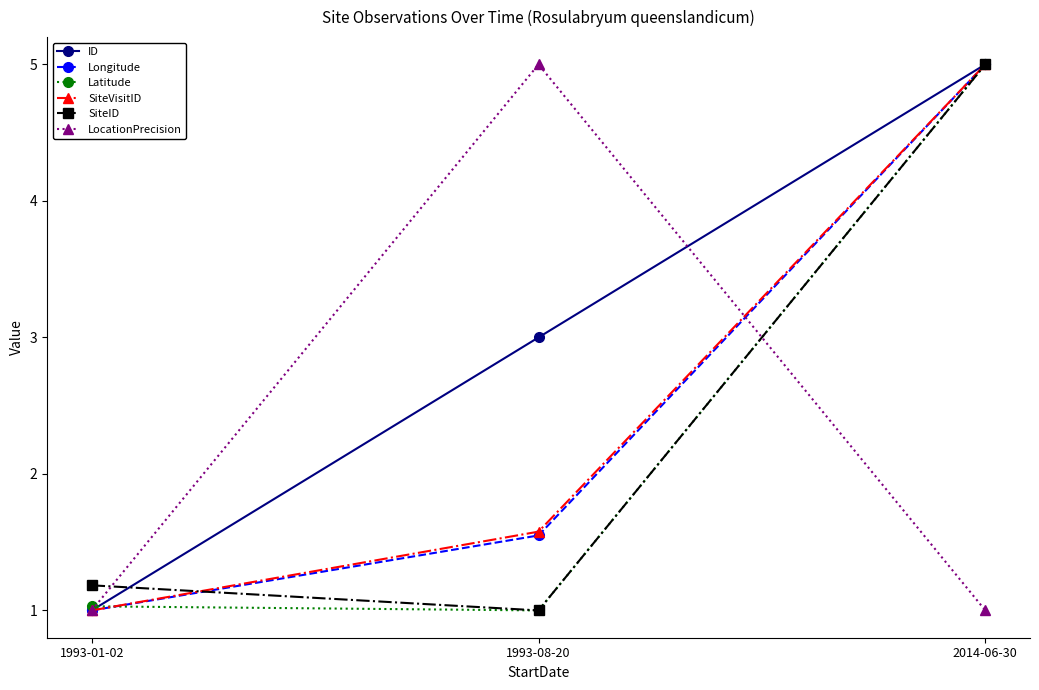

What is the approximate value of SiteID at 1993-08-20?

1.0